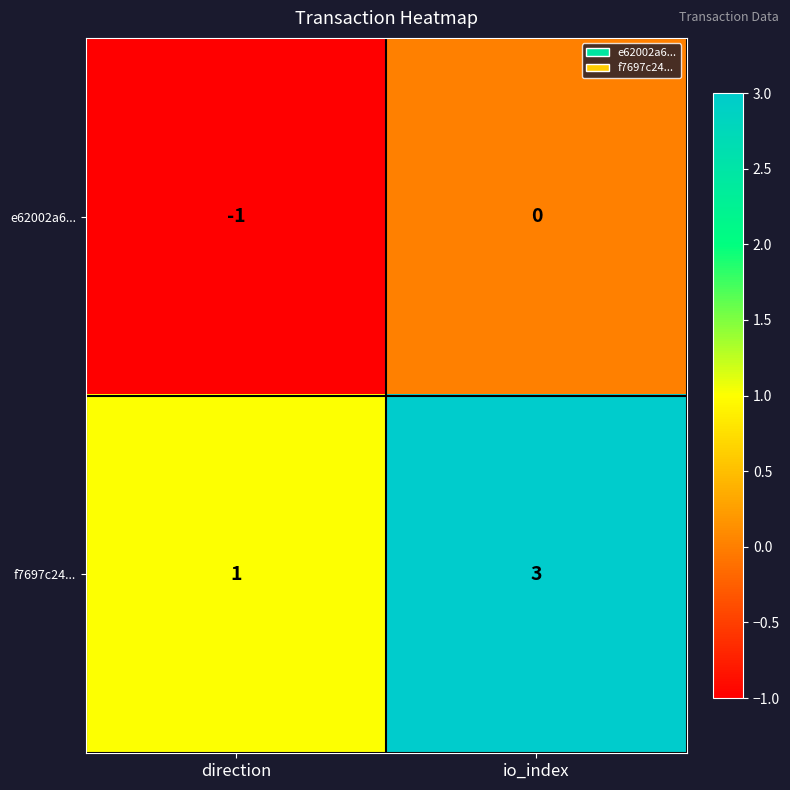

How many data points does each series have?

2